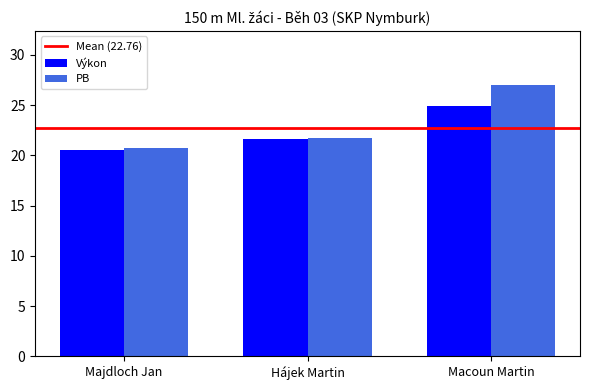

Count the Výkon values in the range 20 to 24.

2